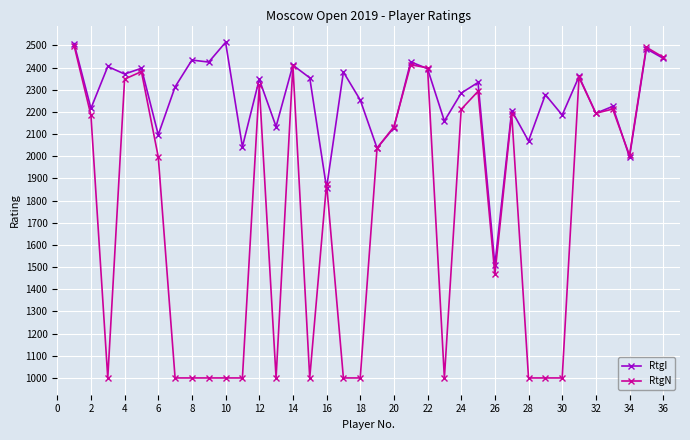

What is the minimum value shown in the chart?

1000